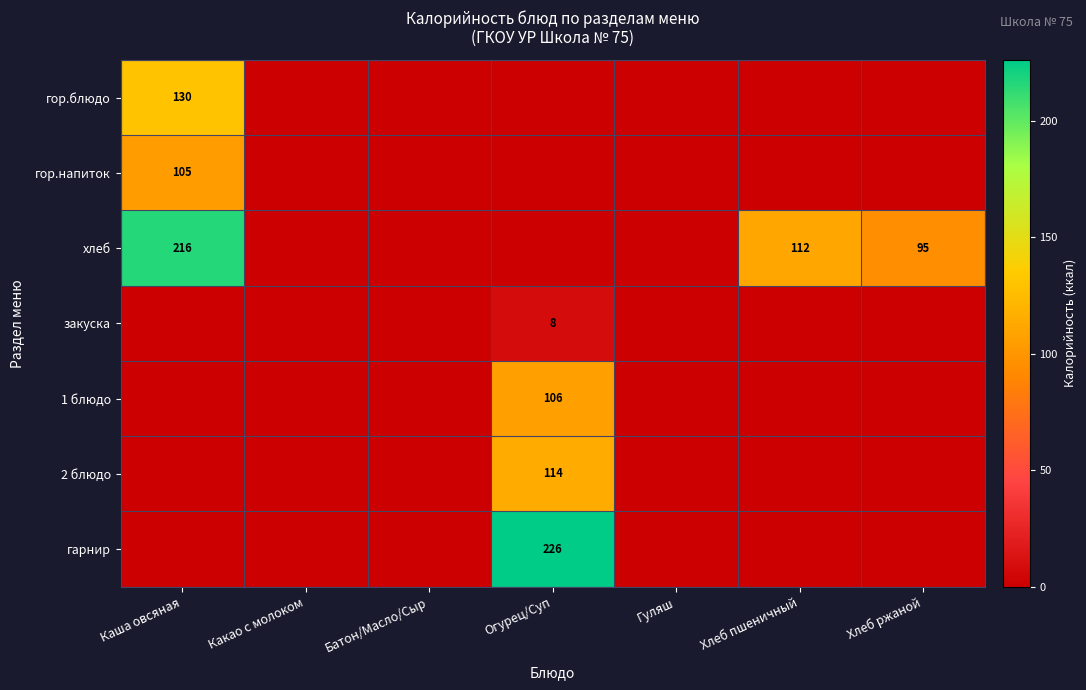

At which label does 2 блюдо reach its minimum?

Каша овсяная